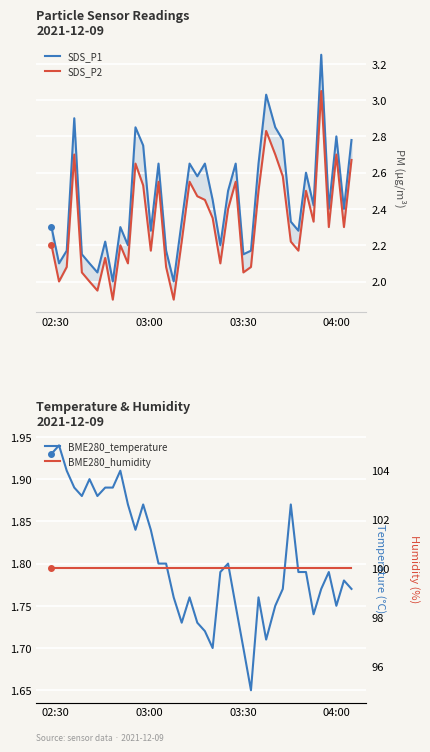

True or false: BME280_temperature and SDS_P2 cross at least once.

False